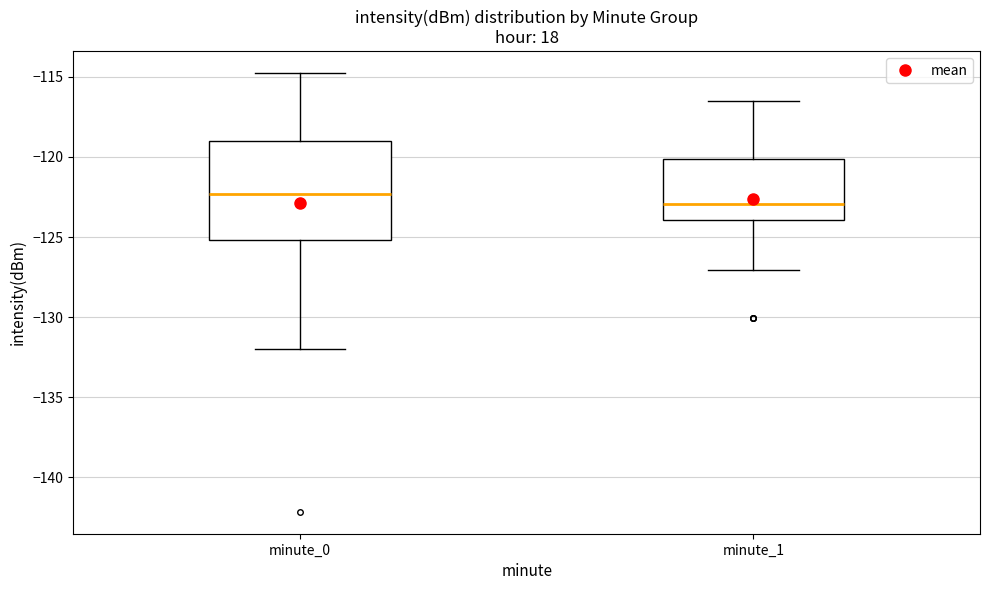

Reading left to right, transcribe this box plot: for each box, give where its median line is, the range the box spans, and where its two whiskers end, as read against the y-axis. The values are not printed on the chart, so give them approximately, as read against the axis.

minute_0: median -122.5, box -125.0 to -119.0, whiskers -132.0 to -115.0
minute_1: median -123.0, box -124.0 to -120.0, whiskers -127.0 to -116.5